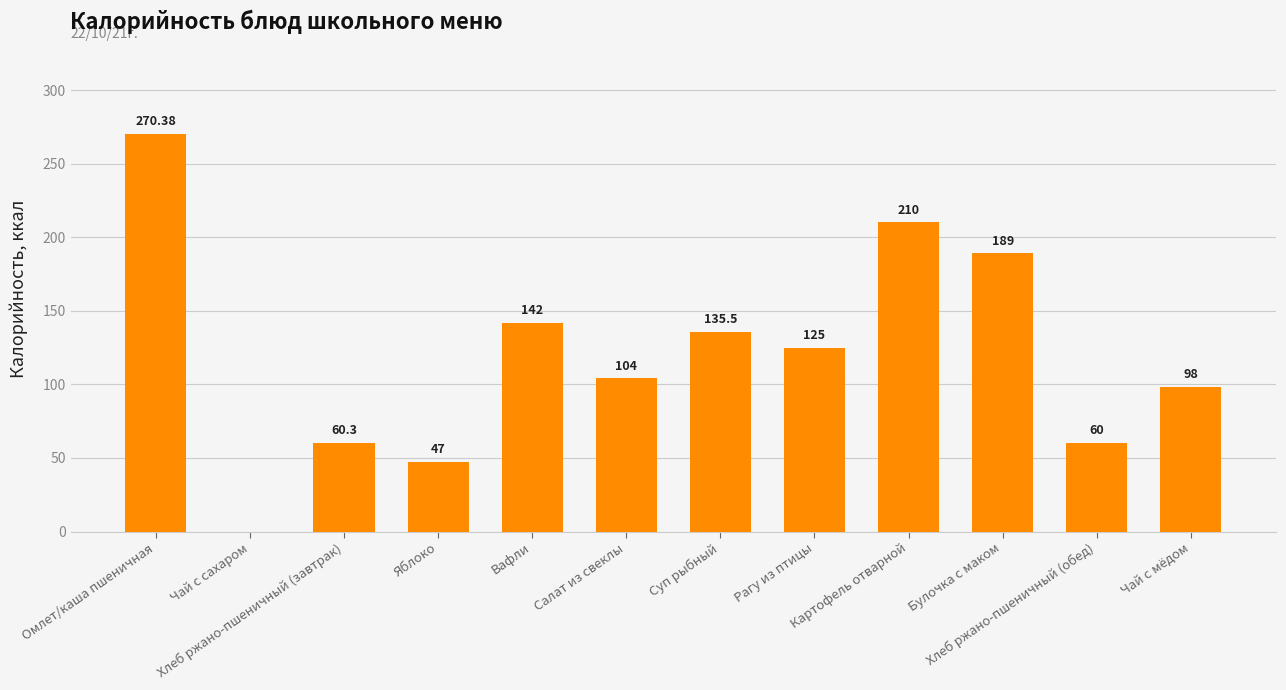

Where is the data nearest to the value 135?

Суп рыбный